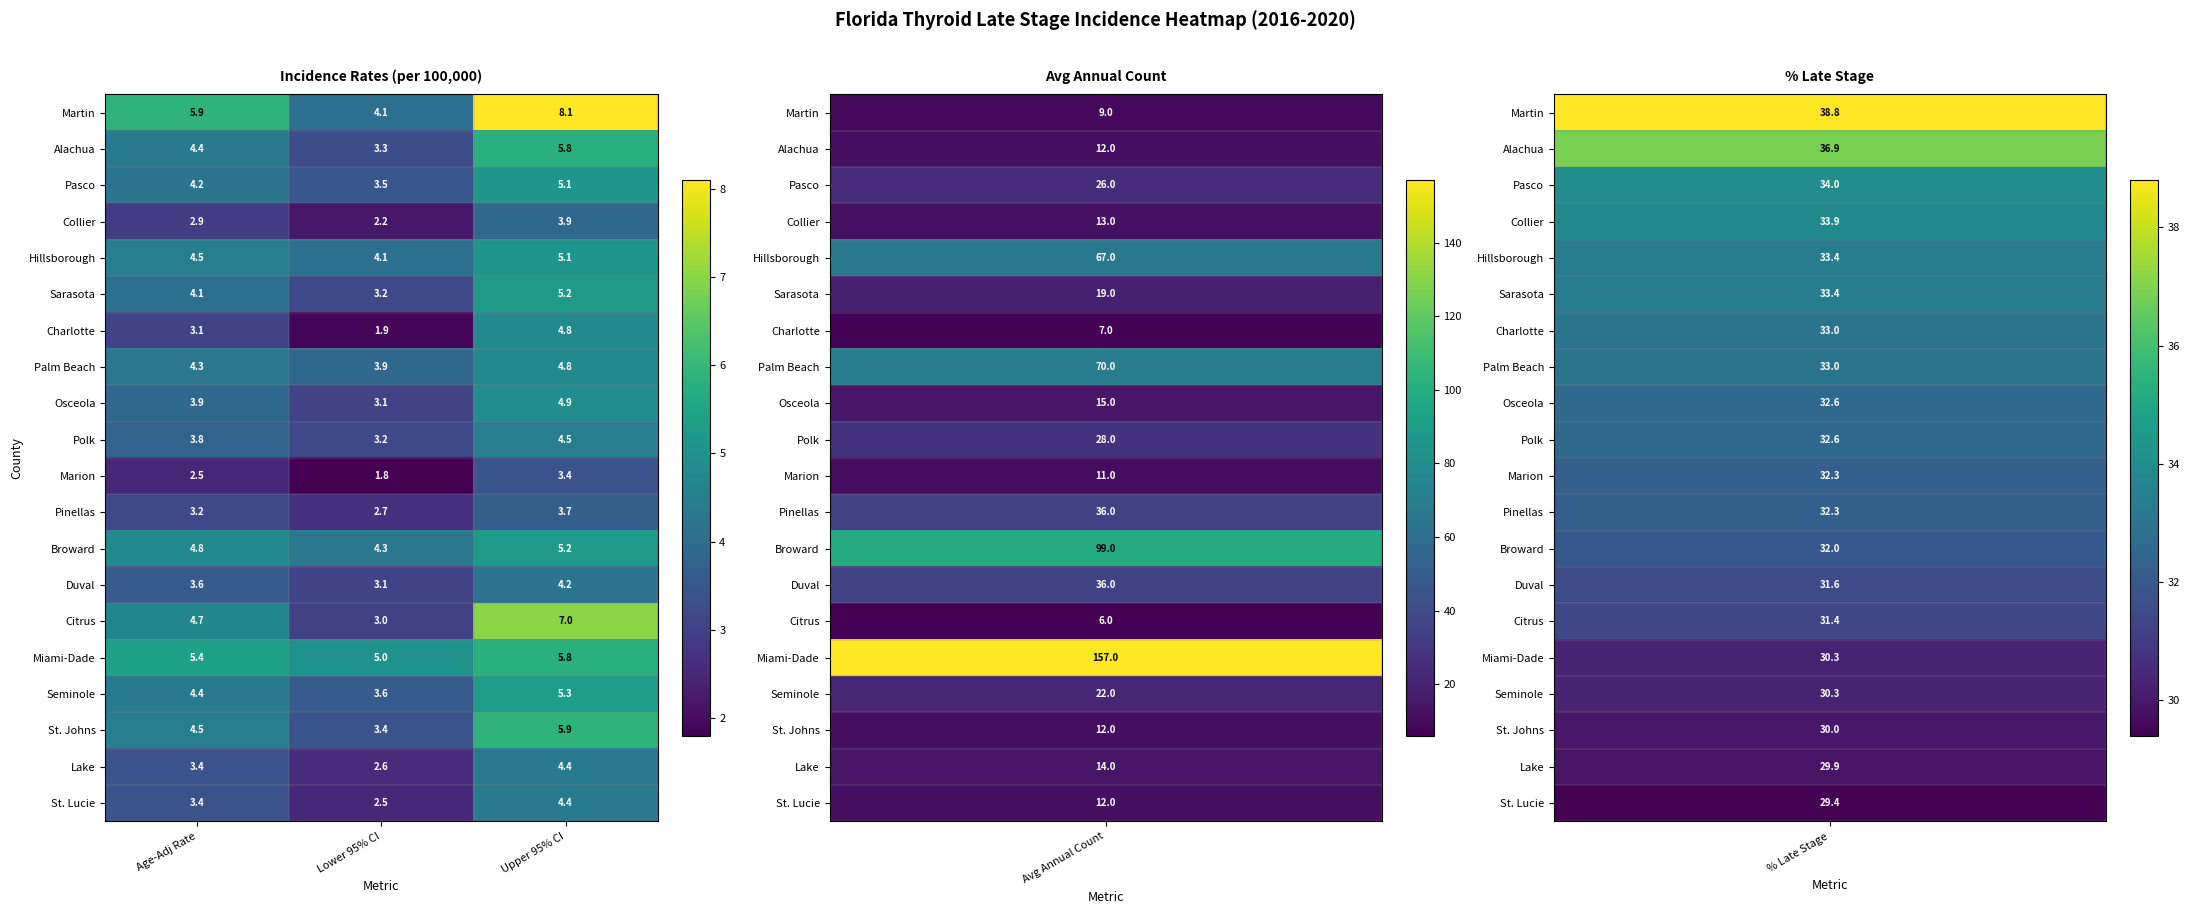

List the labels in order of Collier value, smallest first.

Lower 95% CI, Age-Adj Rate, Upper 95% CI